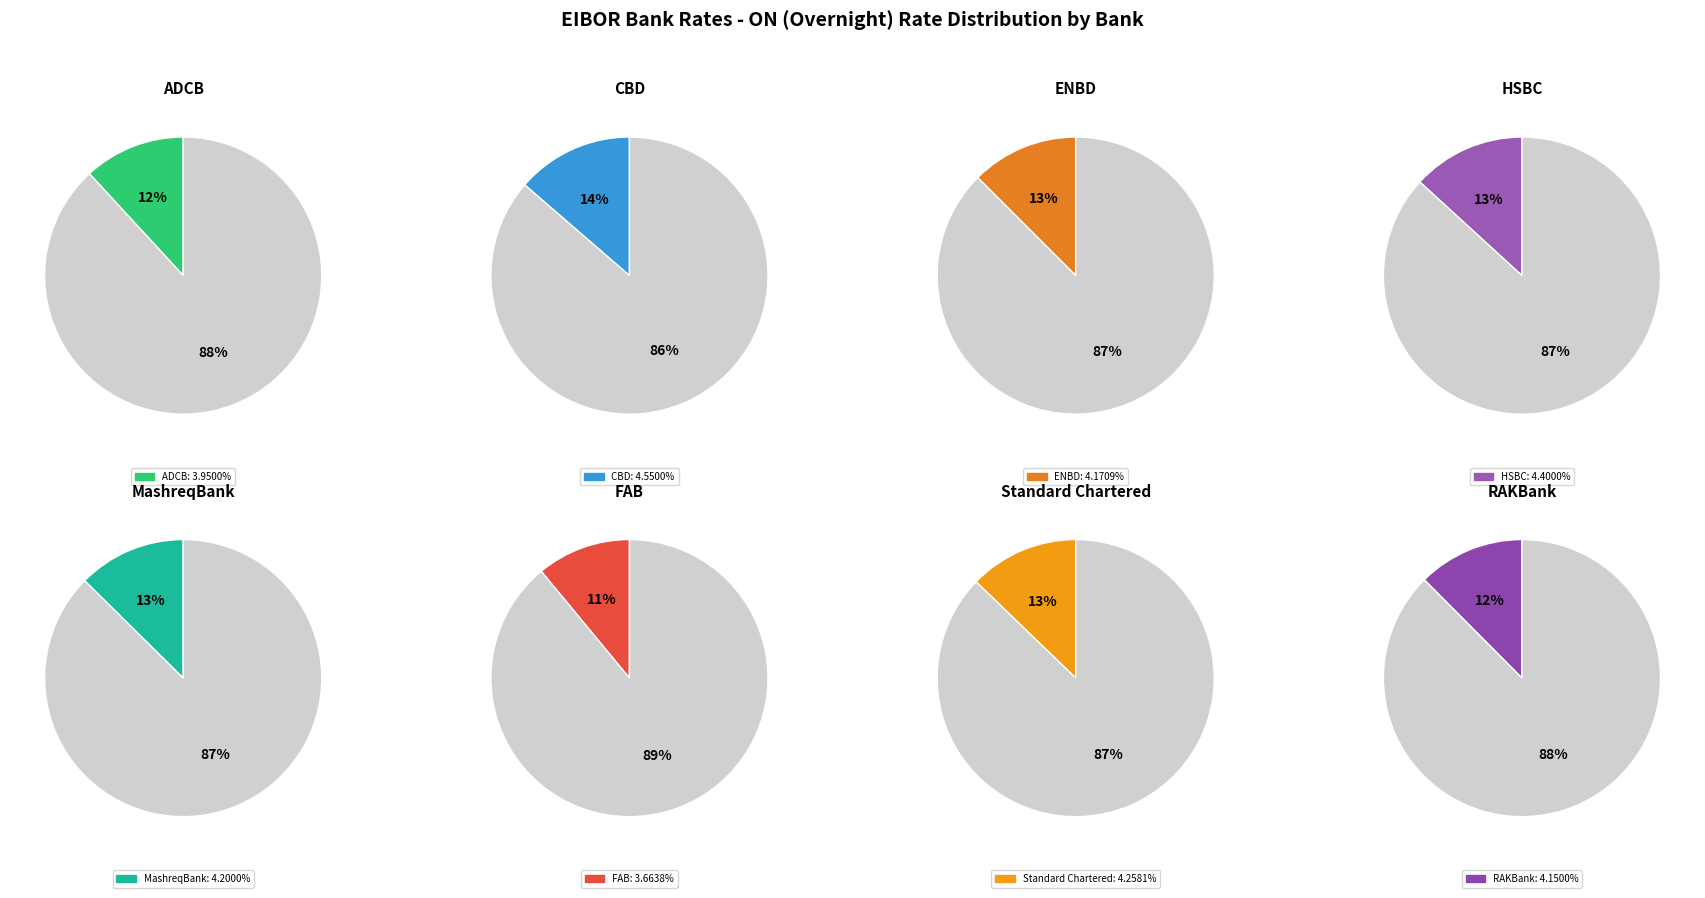

Count the number of slices in the pie.

8